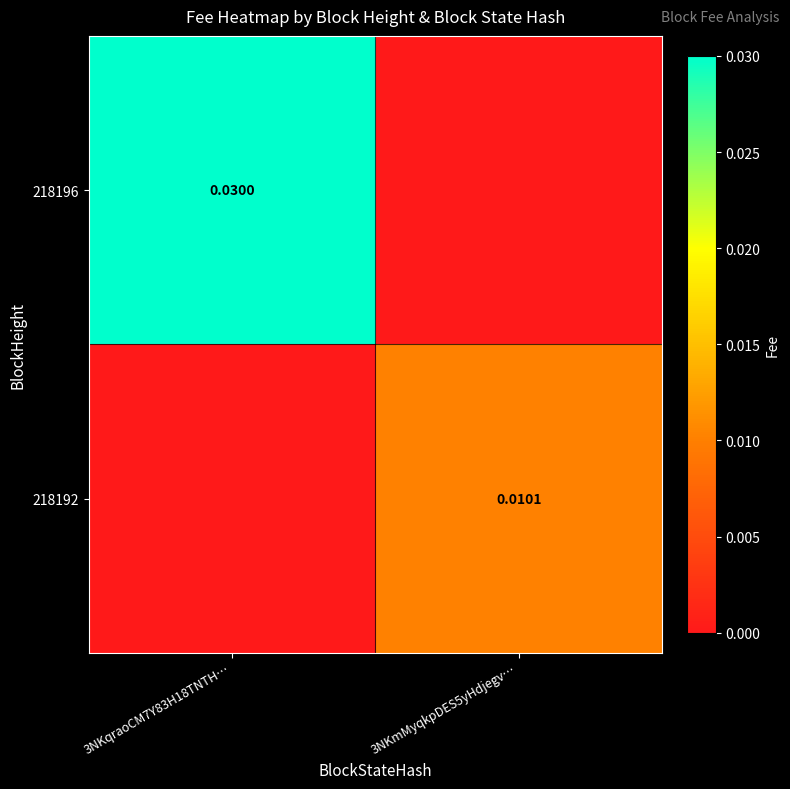

How many distinct data groups are displayed?

2